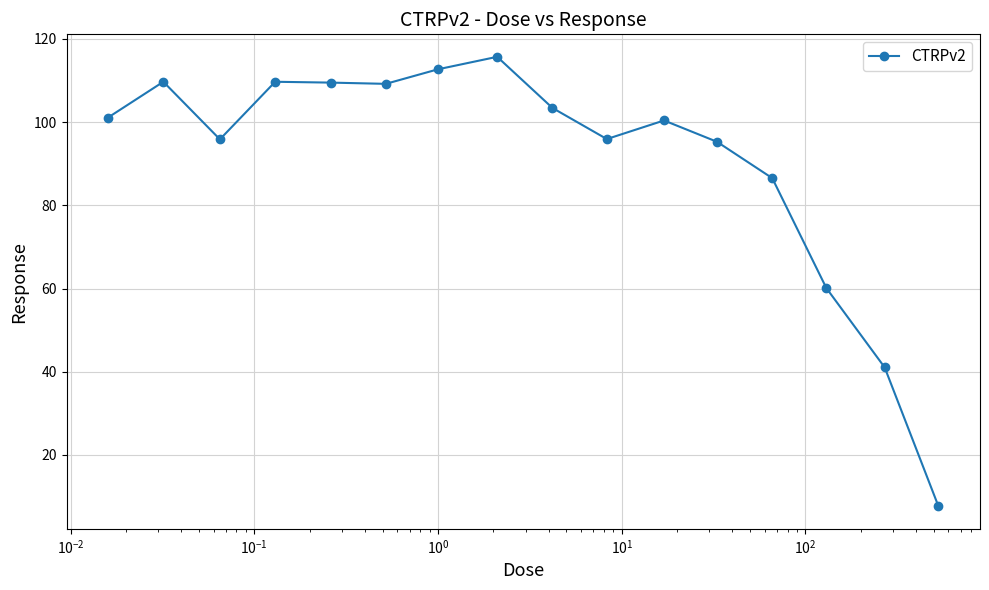

What is the value of the 4th point from the left?

109.7